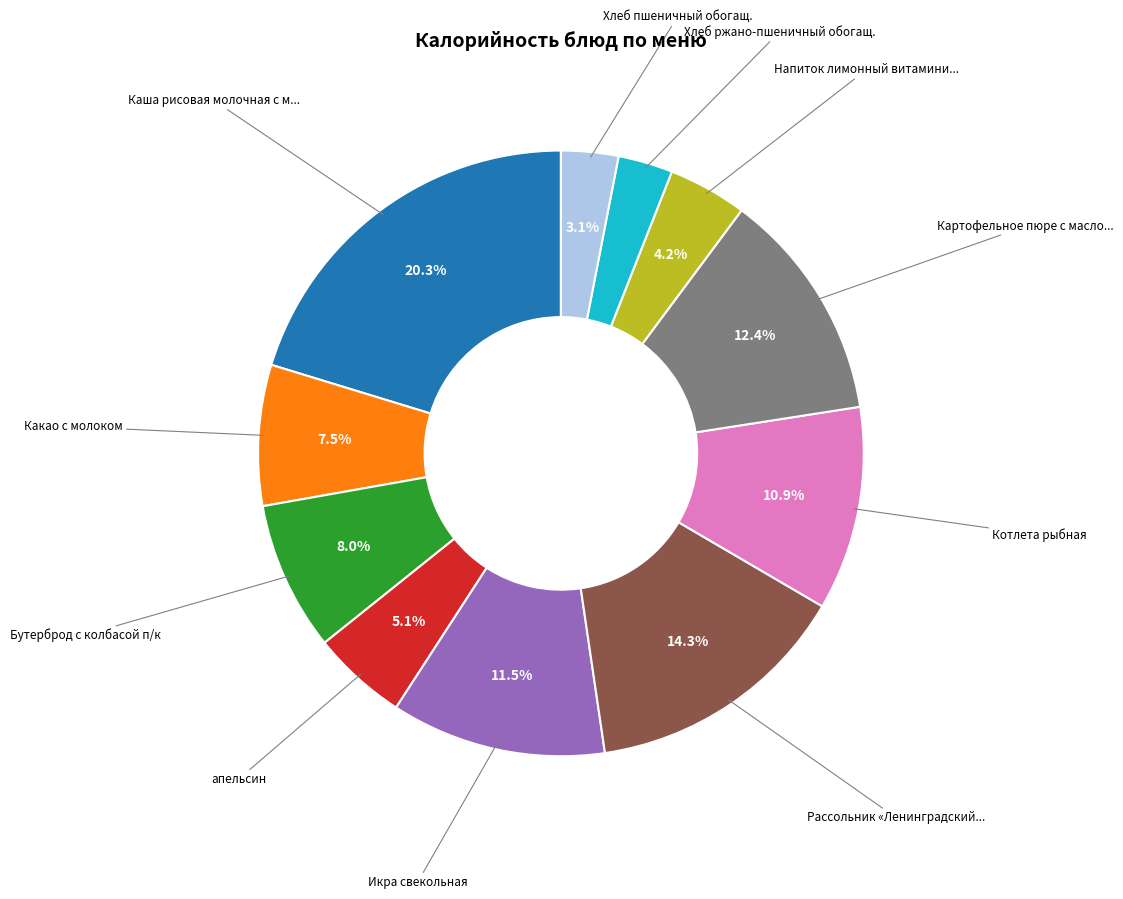

Does any single category account for the majority?

No